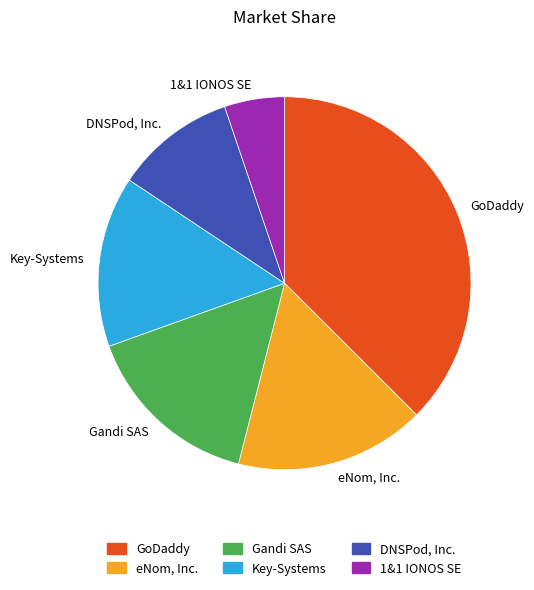

Is there any slice that represents more than half of the pie?

No